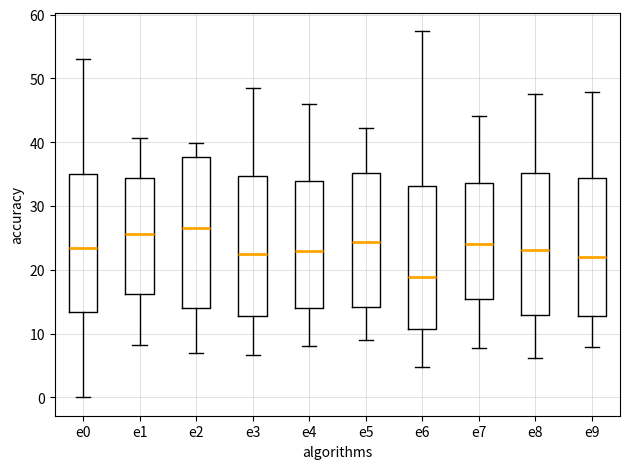

Reading left to right, read every box against the y-axis: the position of its median line, the range the box covers, and the ends of its whiskers. The values are not printed on the chart, so give them approximately, as read against the axis.

e0: median 23, box 13 to 35, whiskers 0 to 53
e1: median 26, box 16 to 34, whiskers 8 to 41
e2: median 27, box 14 to 38, whiskers 7 to 40
e3: median 22, box 13 to 35, whiskers 7 to 48
e4: median 23, box 14 to 34, whiskers 8 to 46
e5: median 24, box 14 to 35, whiskers 9 to 42
e6: median 19, box 11 to 33, whiskers 5 to 57
e7: median 24, box 15 to 34, whiskers 8 to 44
e8: median 23, box 13 to 35, whiskers 6 to 48
e9: median 22, box 13 to 34, whiskers 8 to 48